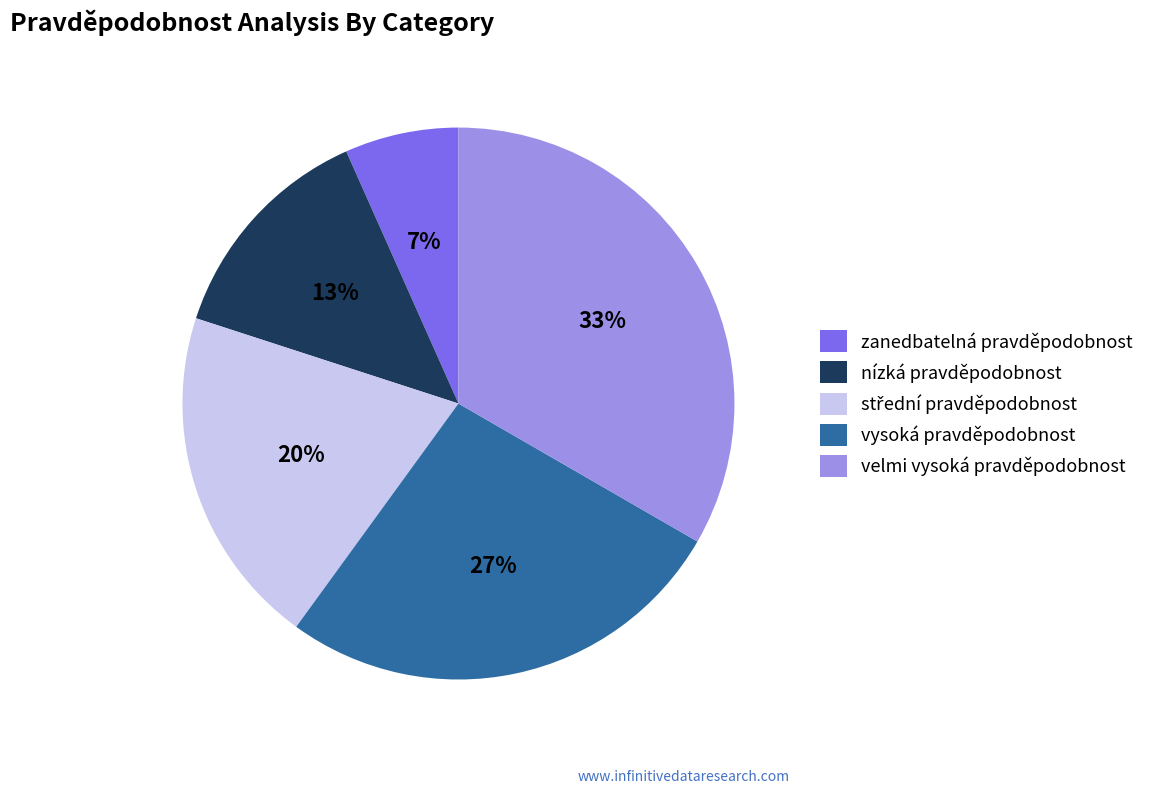

Count the number of slices in the pie.

5